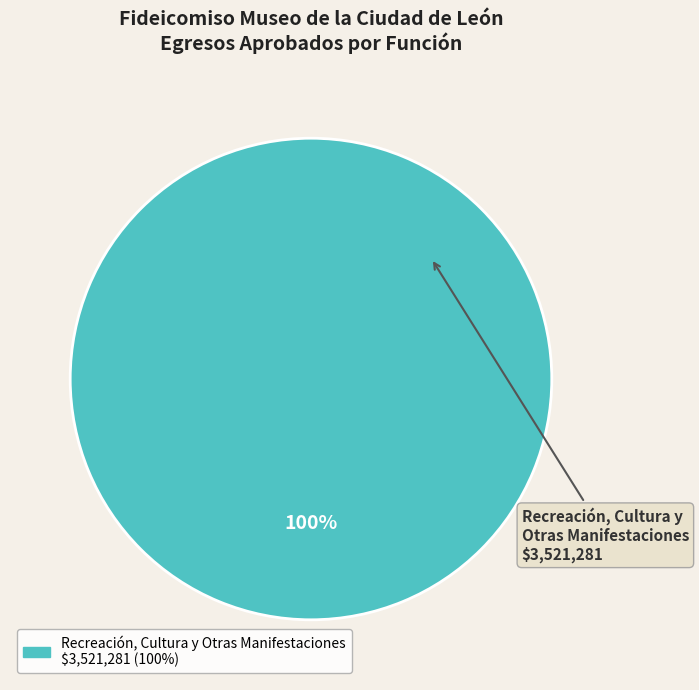

Rank the categories by value from lowest to highest.

Recreación, Cultura y Otras Manifestaciones